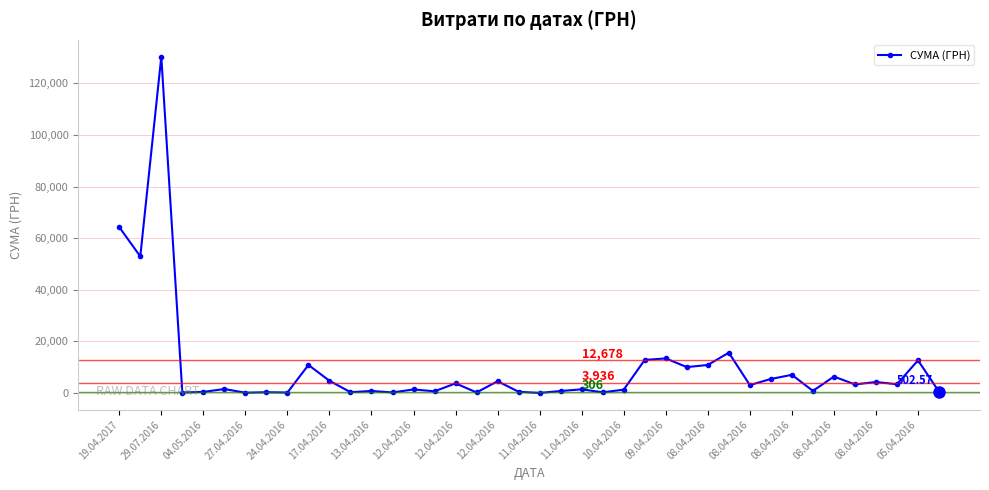

True or false: the data has more than 2 interior local peaks.

True